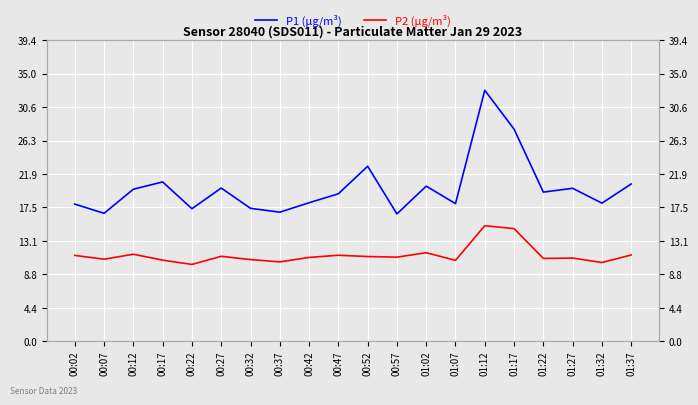

What is the average value of the P1 (µg/m³) series?

20.1